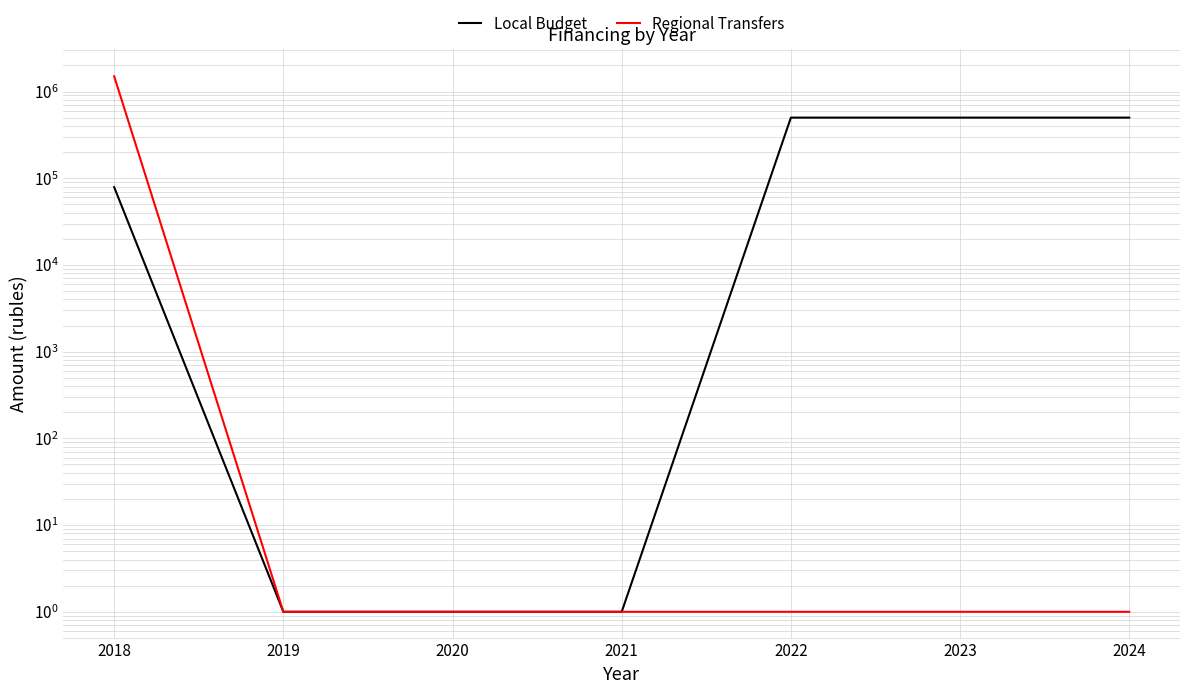

True or false: Regional Transfers and Local Budget intersect in this chart.

False